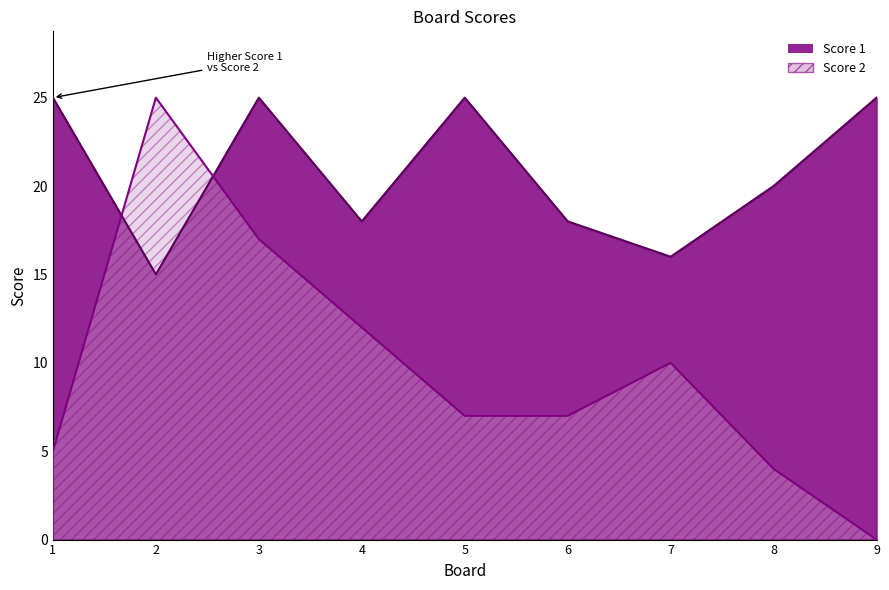

How many Score 1 values are between 18 and 25?

7